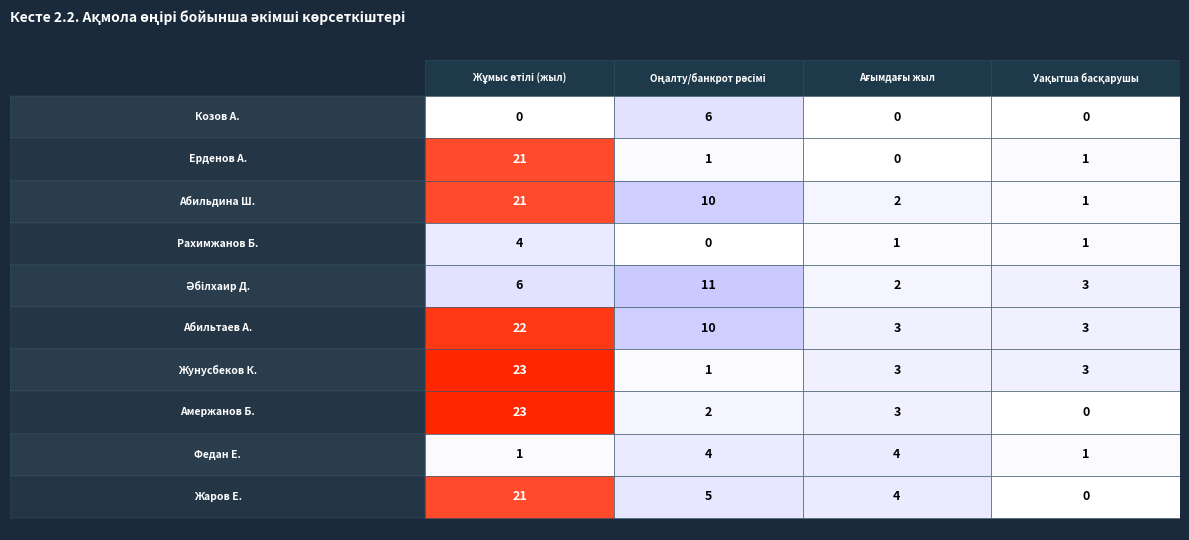

How many data points in Козов Аблайхан Забикуллаулы are above 0?

1